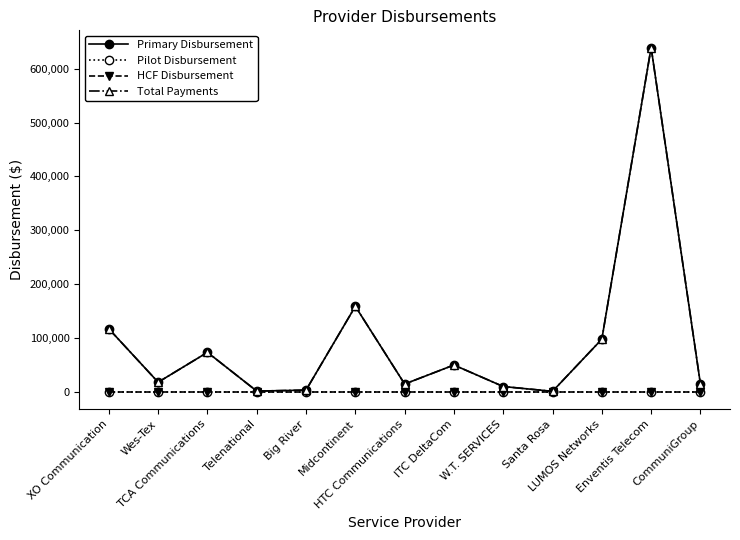

What is the value of the Total Payments point at the 3rd from the left?

73481.5